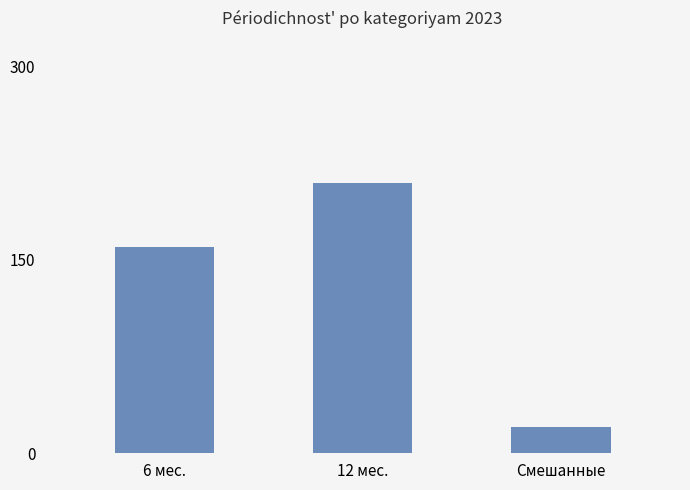

Which label corresponds to the largest value in the chart?

12 мес.